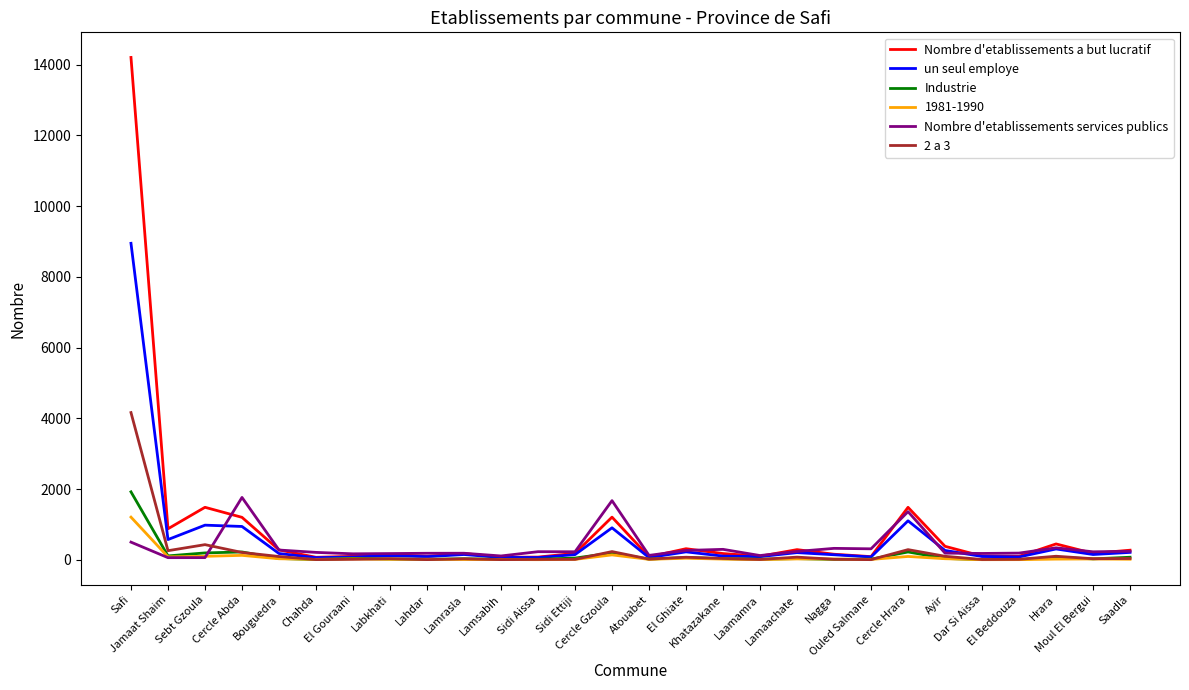

The value of 2 a 3 at Lamrasla is 28. True or false?

True